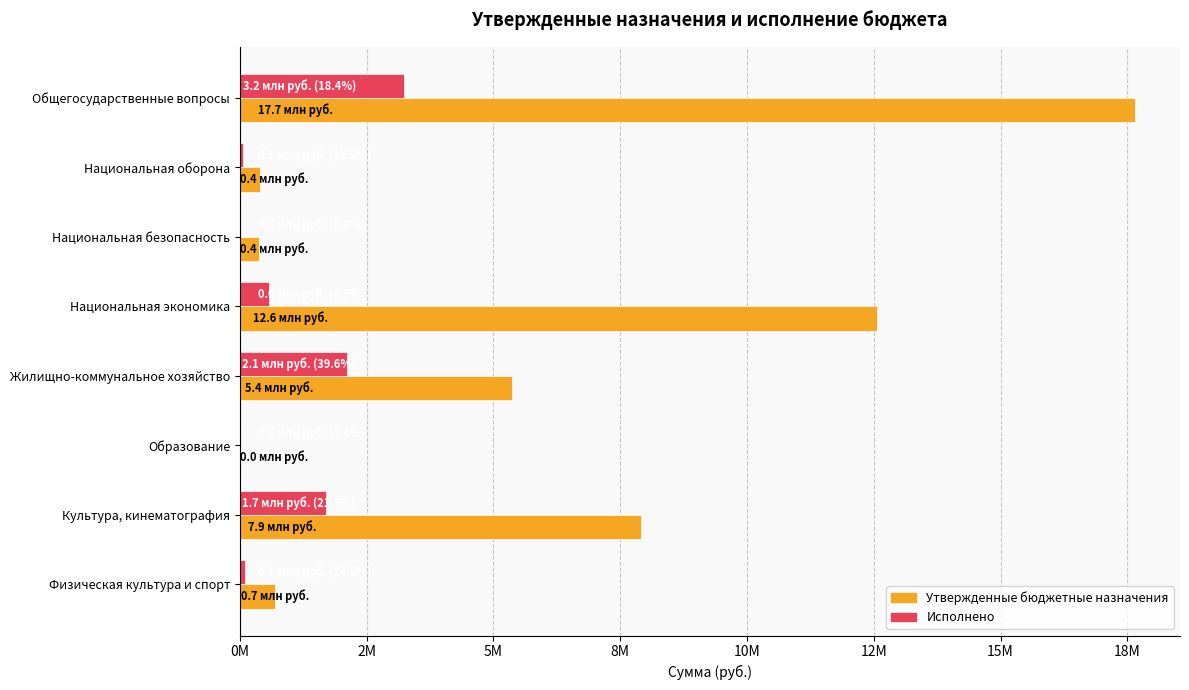

What are all the series names shown in the legend?

Утвержденные бюджетные назначения, Исполнено